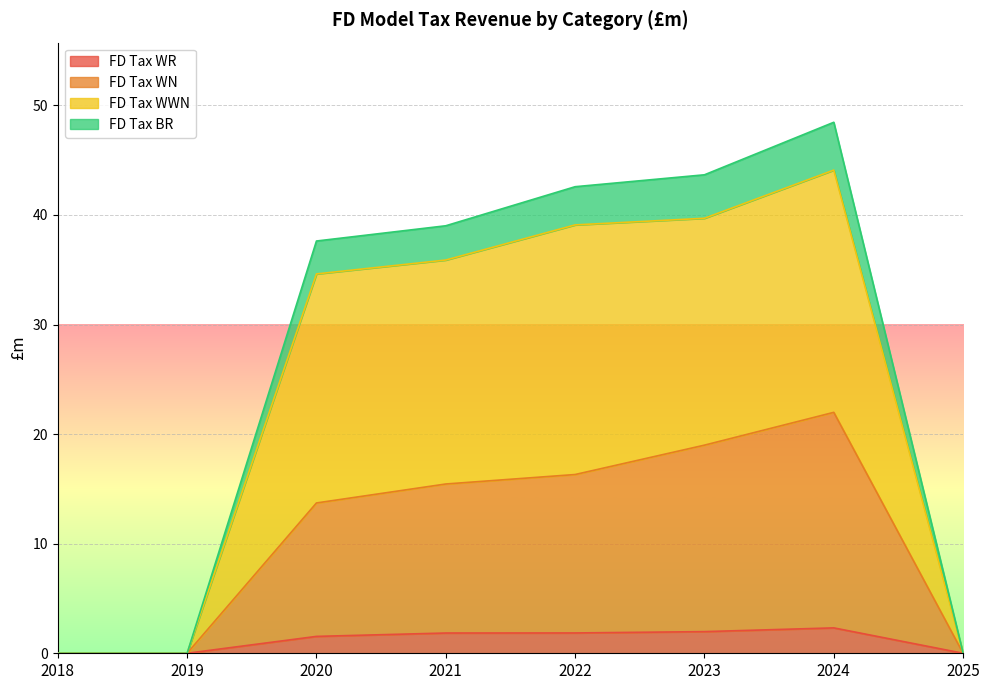

At which label does FD Tax WN first exceed 15?

2021